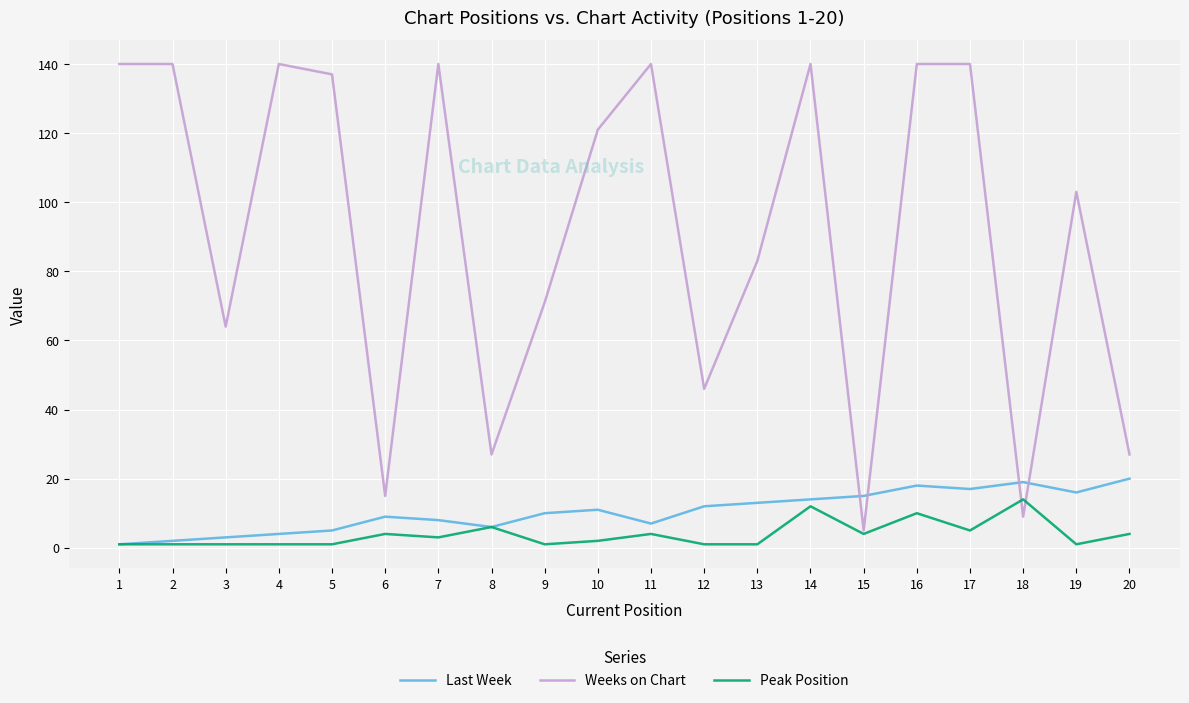

At which label does Weeks on Chart reach its minimum?

15